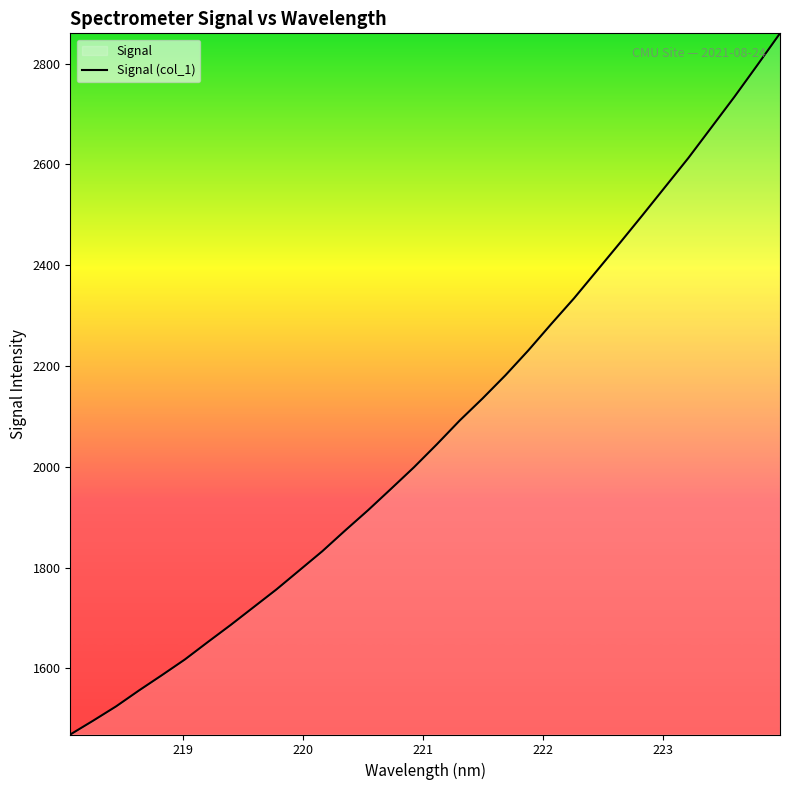

What is the maximum value shown in the chart?

2860.0